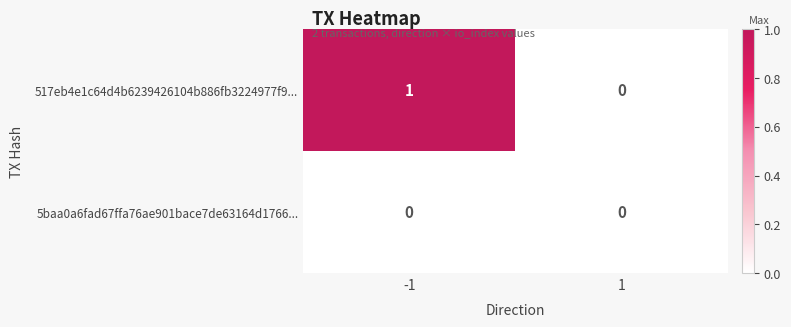

Which series has the largest range (max minus min)?

517eb4e1c64d4b6239426104b886fb3224977f9...